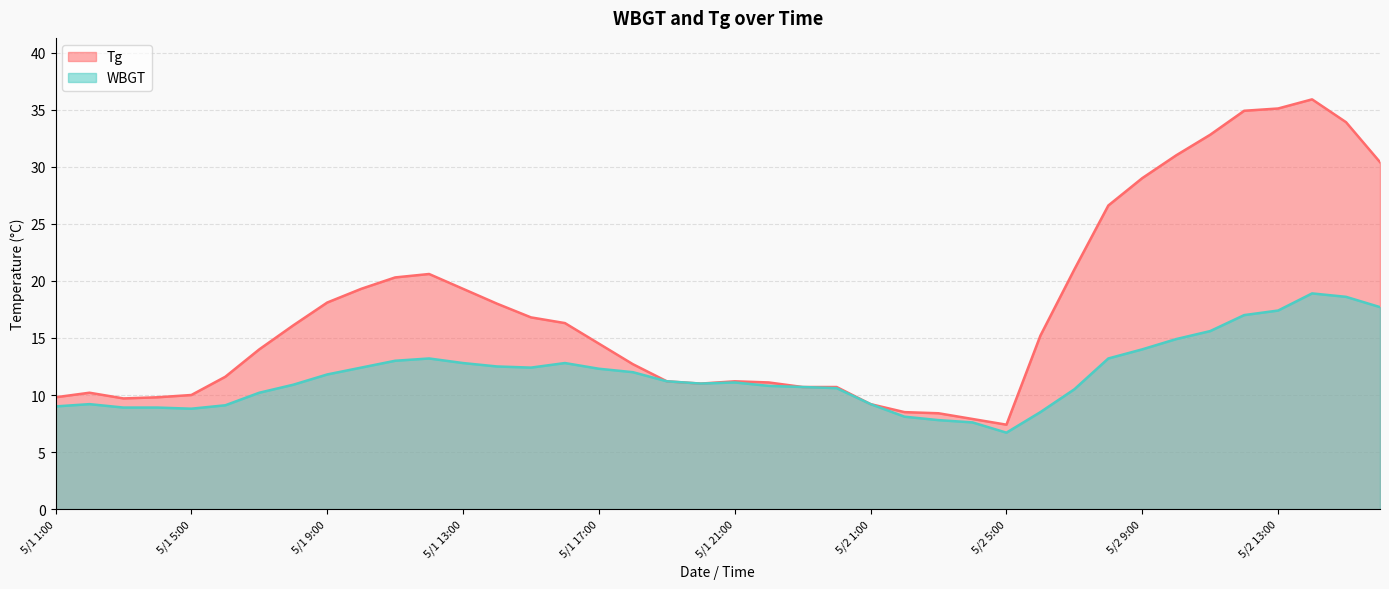

What is the value of the WBGT point at the 39th from the left?

18.6